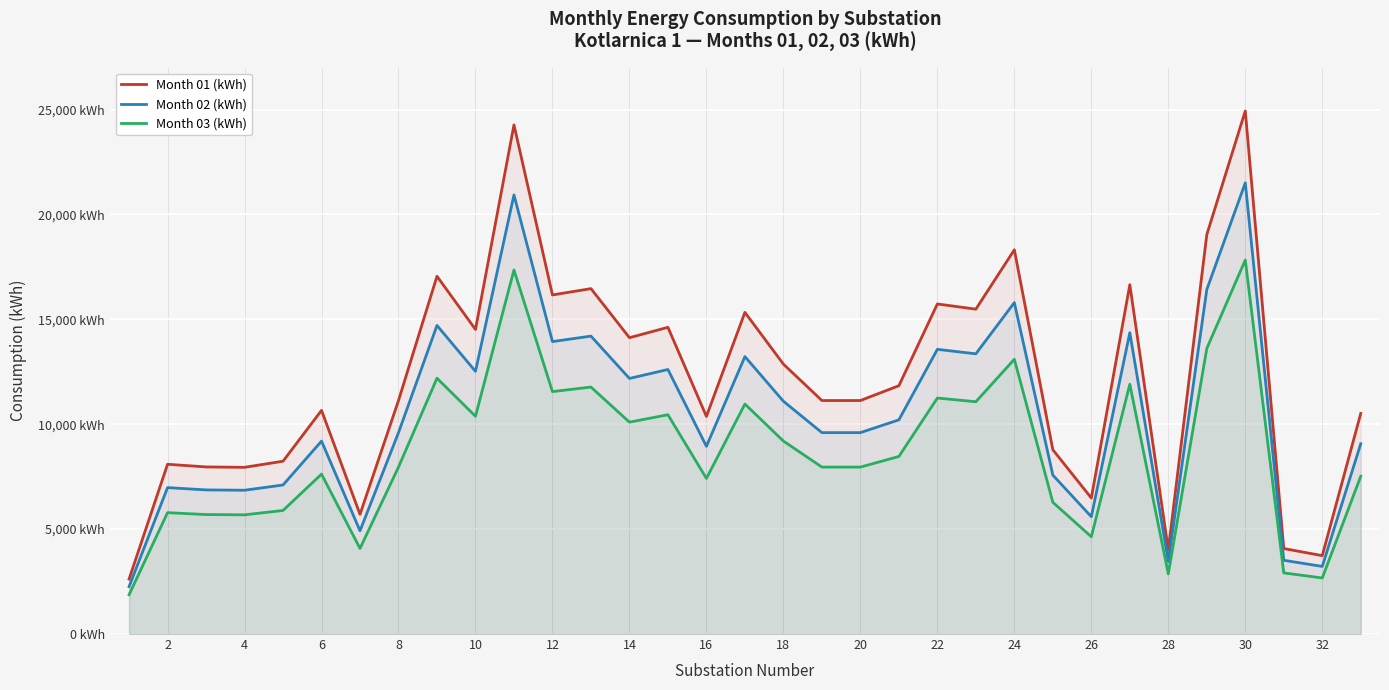

True or false: Month 02 (kWh) has more than 2 interior local peaks.

True